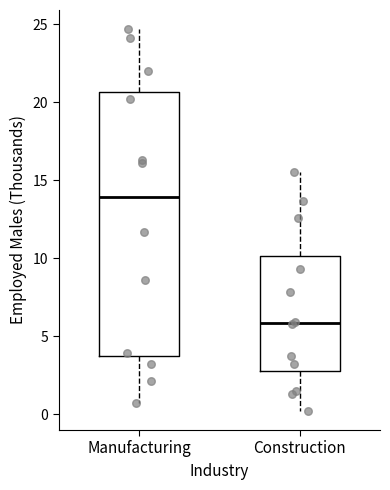

Reading left to right, transcribe this box plot: for each box, give where its median line is, the range the box spans, and where its two whiskers end, as read against the y-axis. The values are not printed on the chart, so give them approximately, as read against the axis.

Manufacturing: median 14.0, box 3.5 to 20.5, whiskers 0.5 to 24.5
Construction: median 6.0, box 3.0 to 10.0, whiskers 0.0 to 15.5